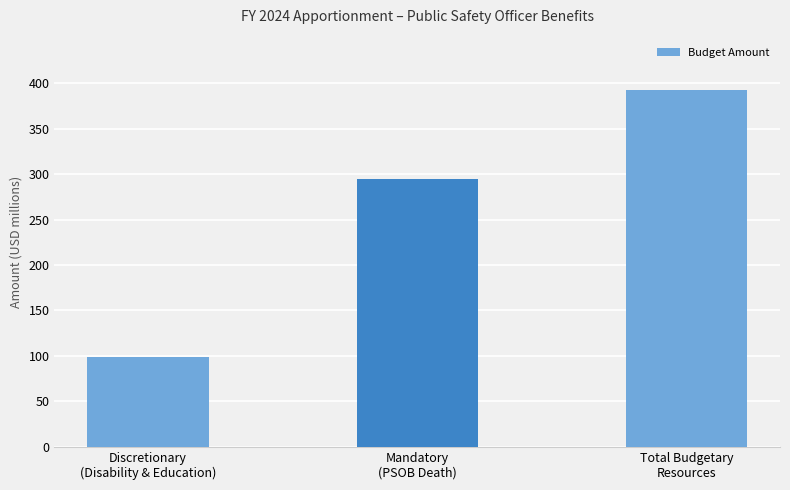

What is the label of the 3rd bar from the left?

Total Budgetary
Resources